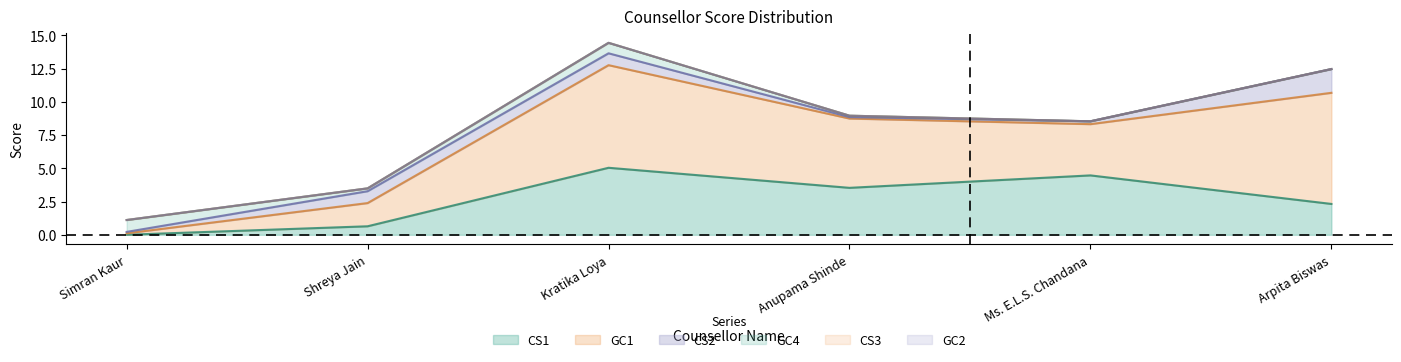

Is the value of GC4 at Arpita Biswas greater than the value of CS3 at Ms. E.L.S. Chandana?

No